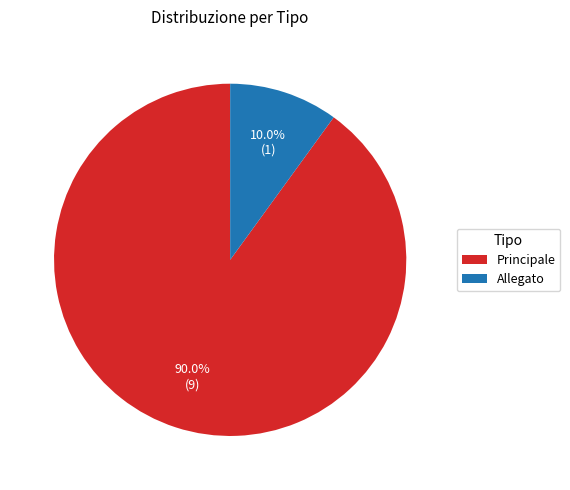

Which slice is the smallest?

Allegato